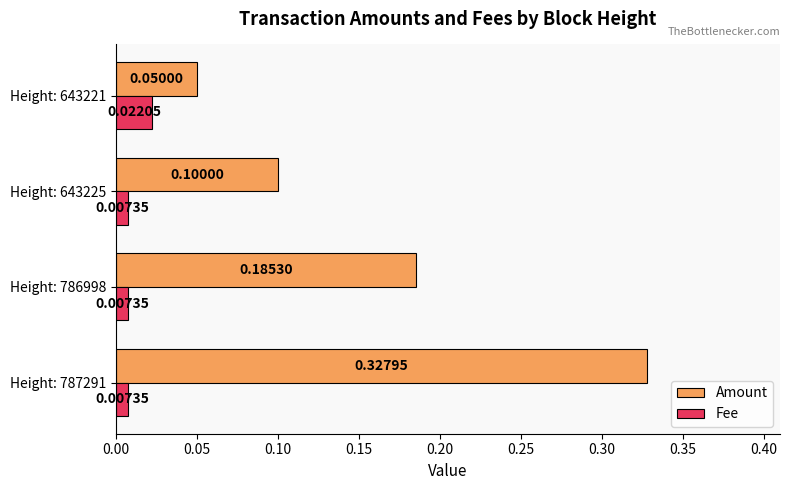

At how many categories does at least one series exceed 0?

4